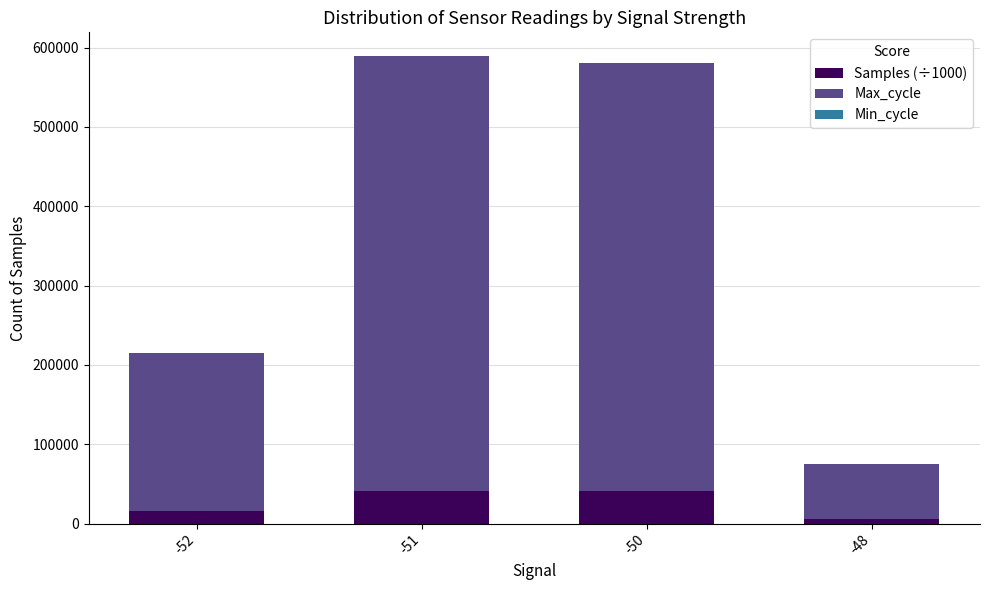

What is the highest value of the Samples (÷1000) series?

40743.5